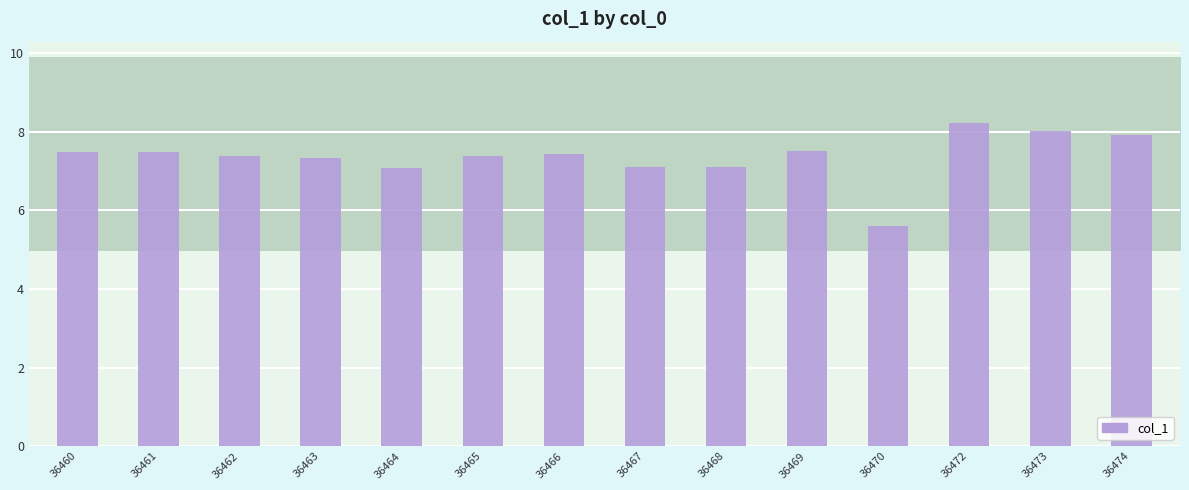

Reading right to left, extract all data points from this chart.

36474=7.9	36473=8.0	36472=8.2	36470=5.6	36469=7.5	36468=7.1	36467=7.1	36466=7.4	36465=7.4	36464=7.1	36463=7.3	36462=7.4	36461=7.5	36460=7.5